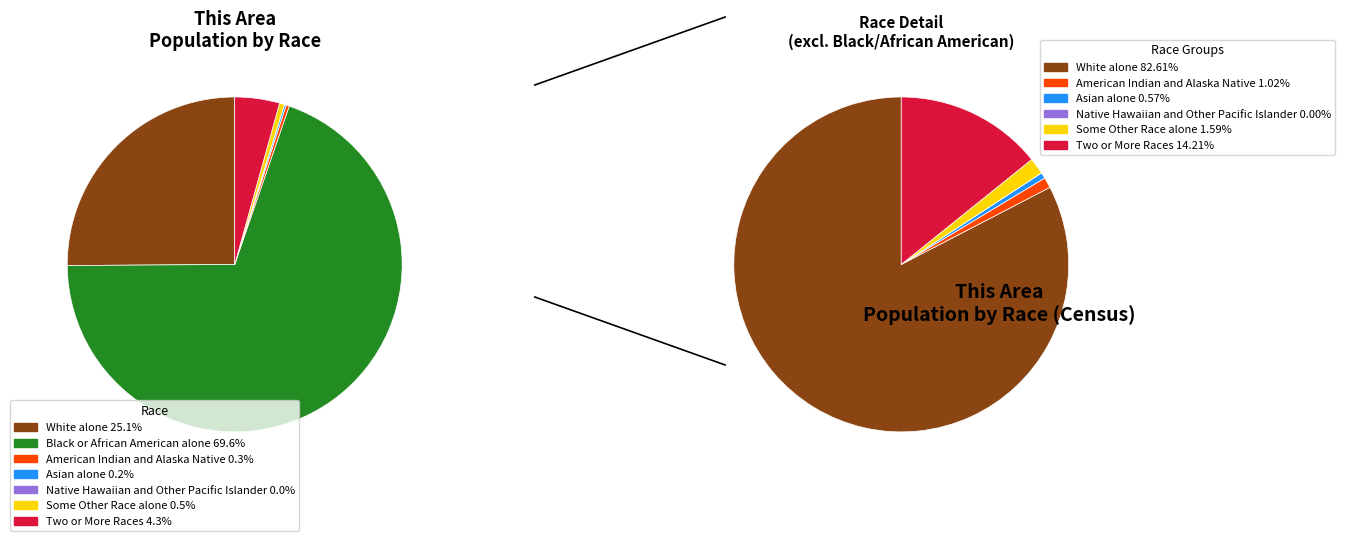

Does Black or African American alone account for over 50% of the chart?

Yes